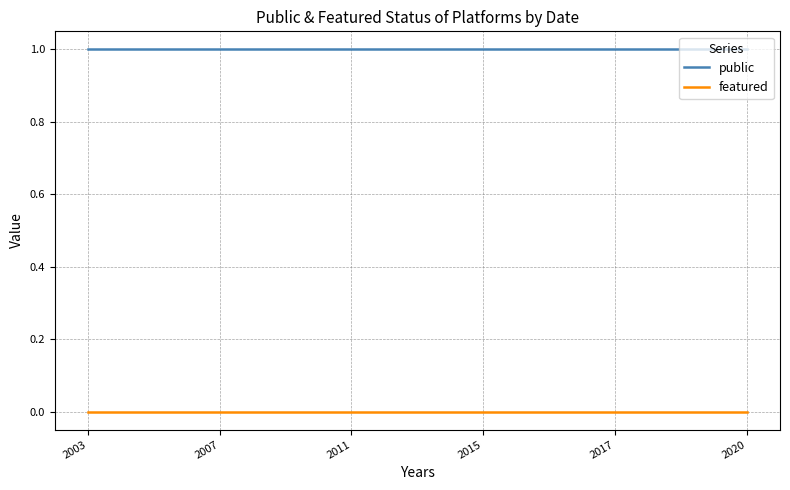

List the series in order of their peak value, lowest first.

featured, public